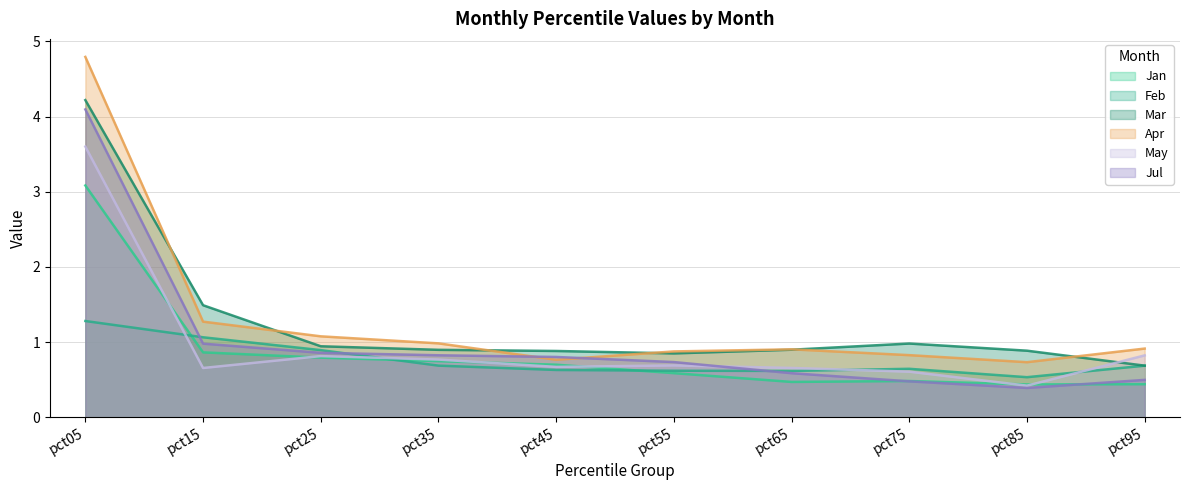

Which category has the highest value in the Feb series?

pct05